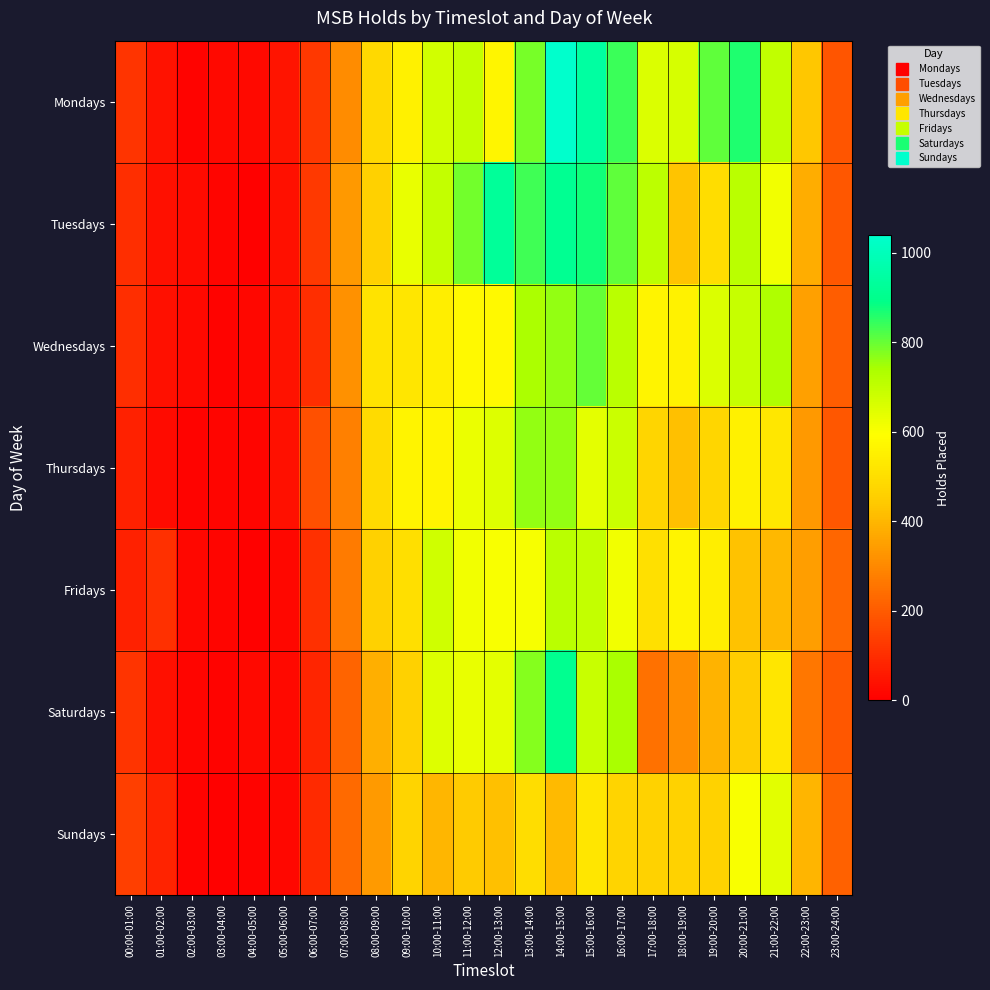

What is the maximum value shown in the chart?

1039